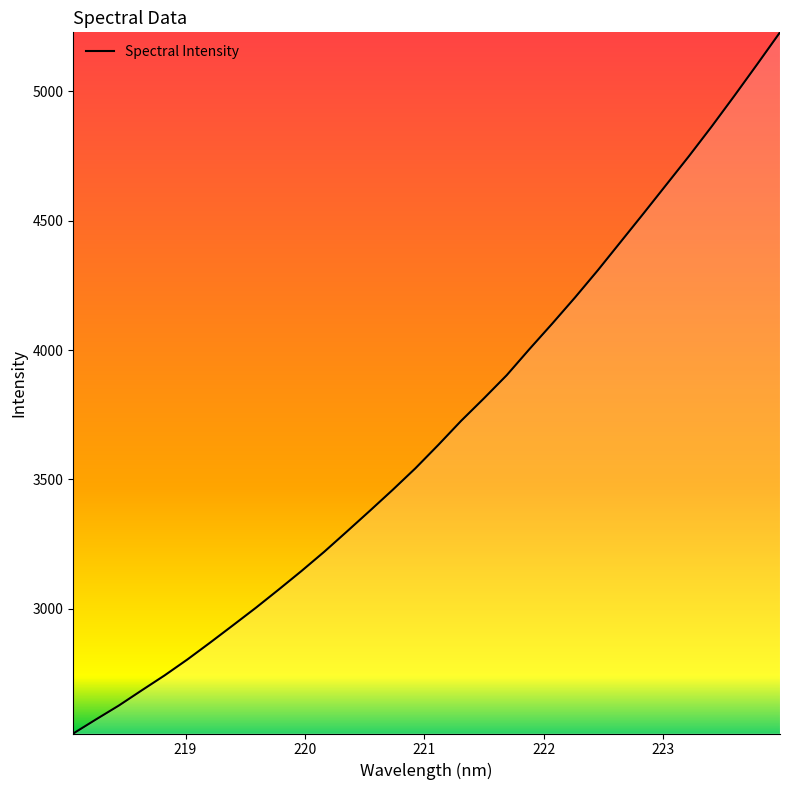

What is the greatest value displayed?

5227.9